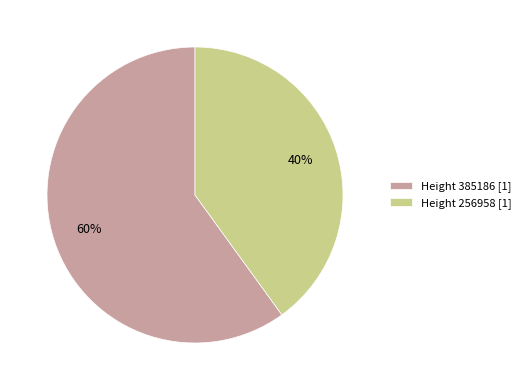

Combined, do Height 256958 [1] and Height 385186 [1] account for over 50%?

Yes